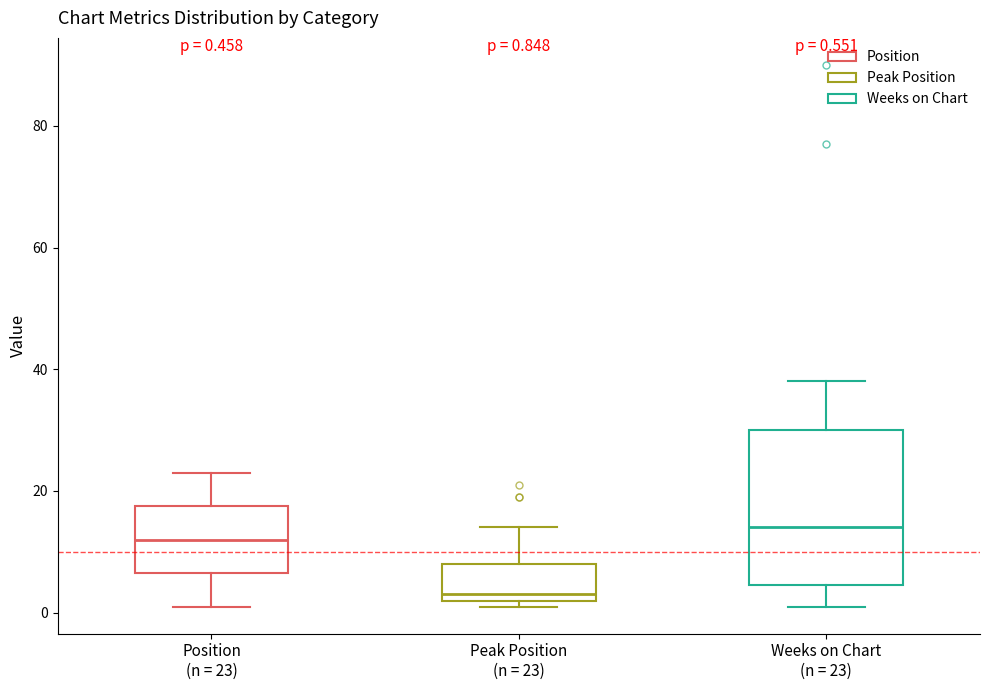

Which box is the tallest, from its lower edge to its upper edge?

Weeks on Chart (n = 23)